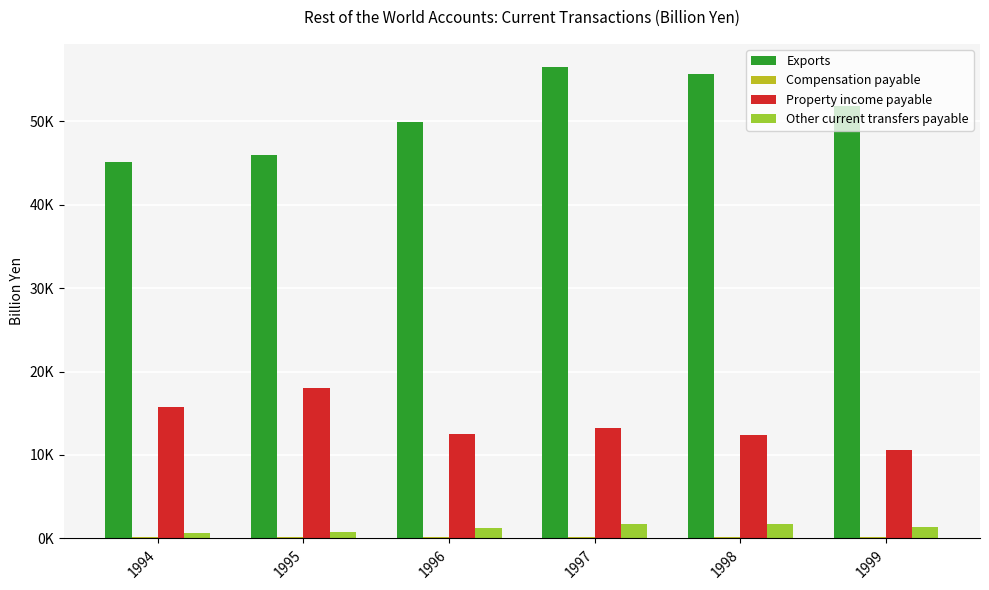

Does the chart contain stacked bars?

No